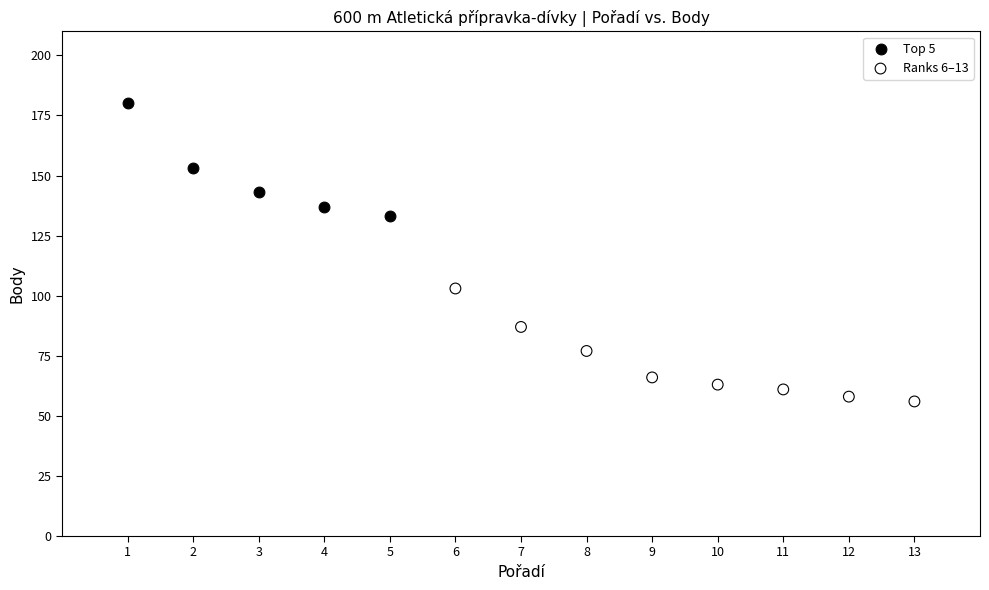

Which series reaches the maximum Y coordinate?

Top 5